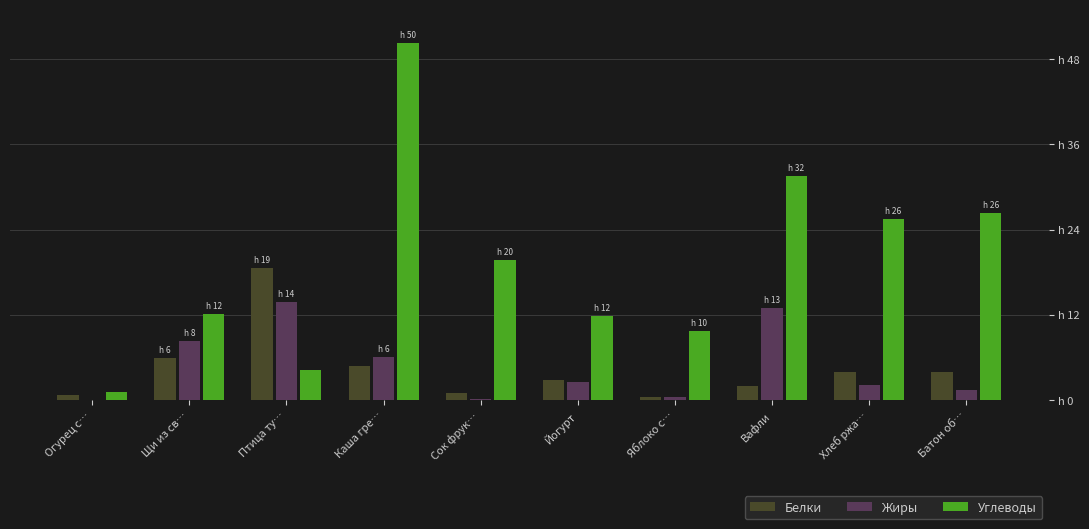

What is the spread (max minus min) of values at Сок фрук…?

19.6